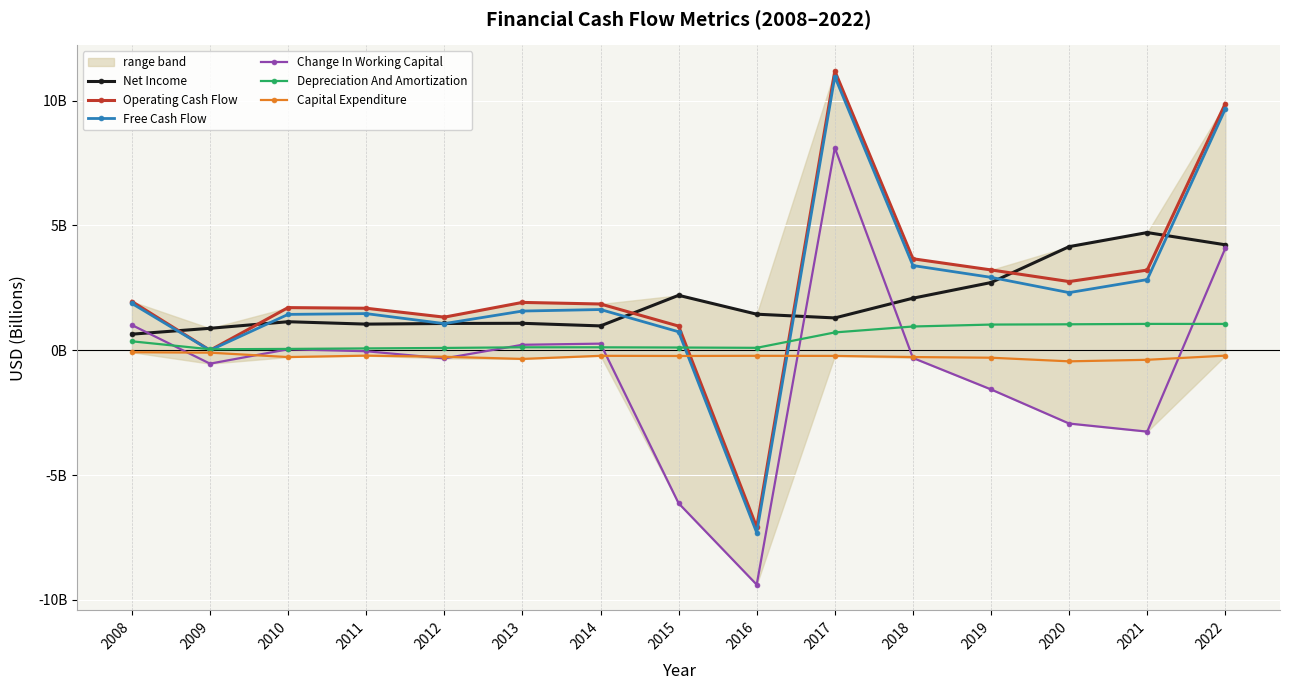

List the series in order of their peak value, lowest first.

Capital Expenditure, Depreciation And Amortization, Net Income, Change In Working Capital, Free Cash Flow, Operating Cash Flow